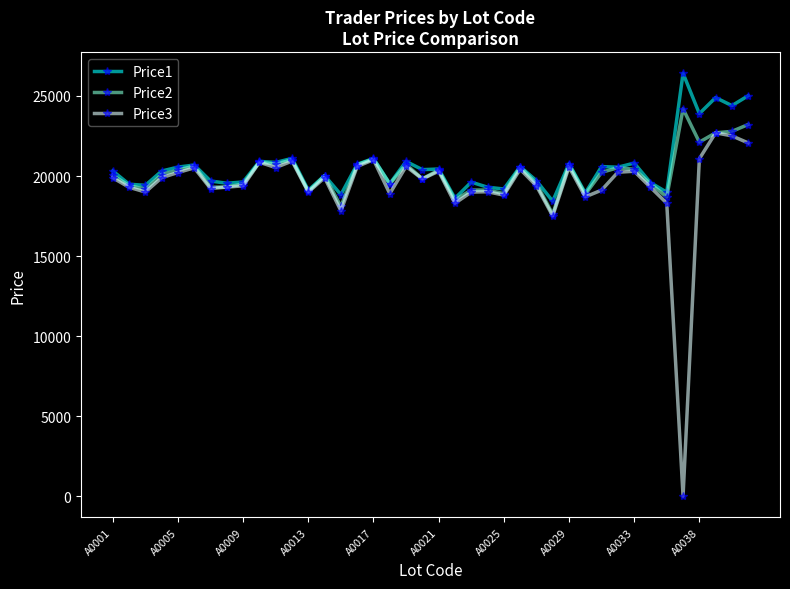

True or false: Price2 has more than 1 interior local peaks.

True